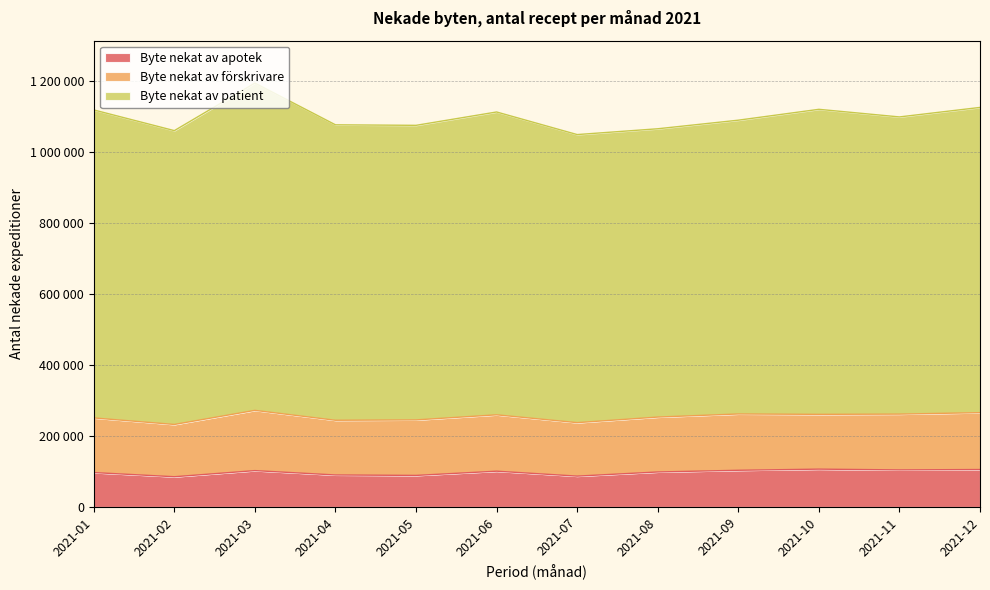

What is the difference between the maximum and minimum values in the Byte nekat av apotek series?

21398